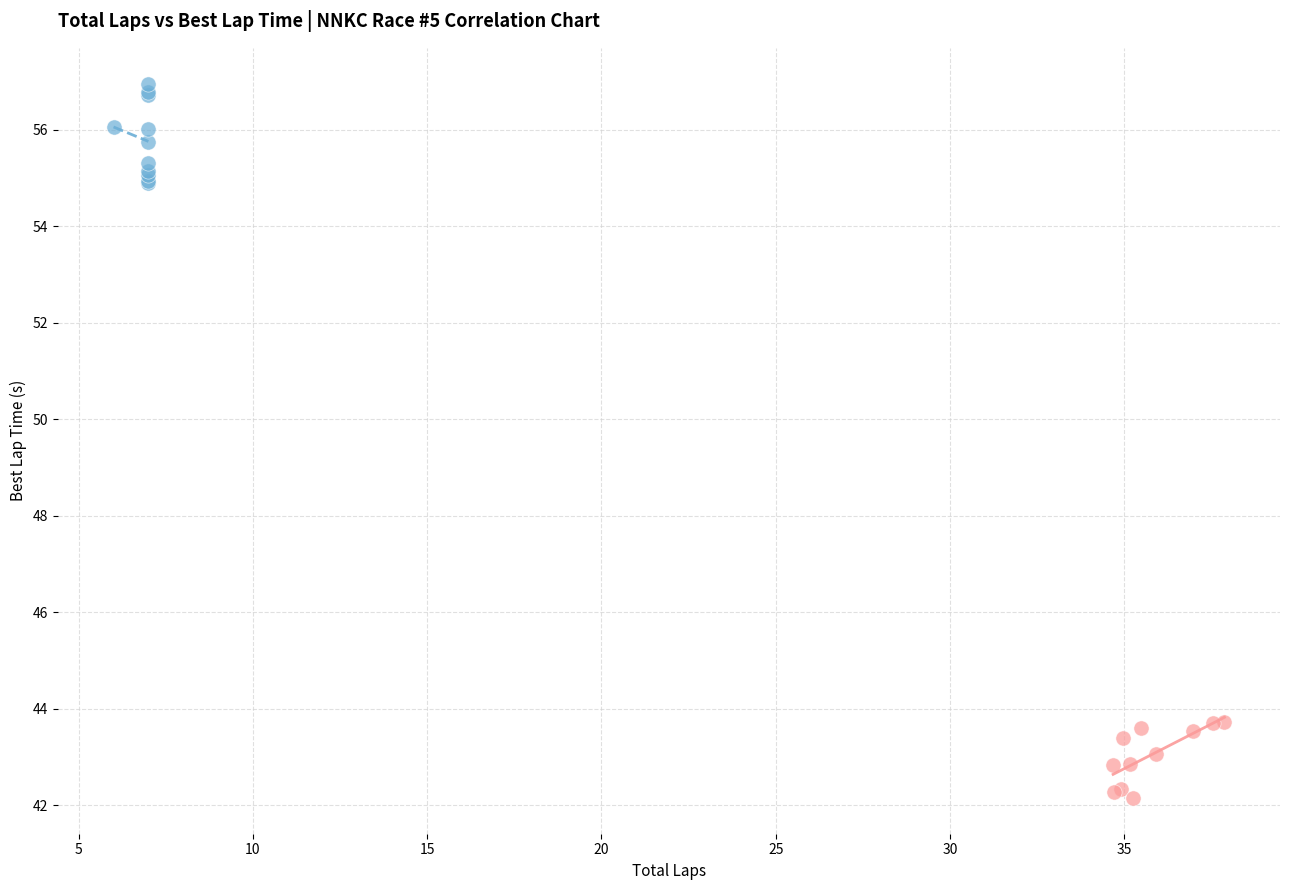

Which series contains the highest Y value?

Total Laps vs Best Lap Time